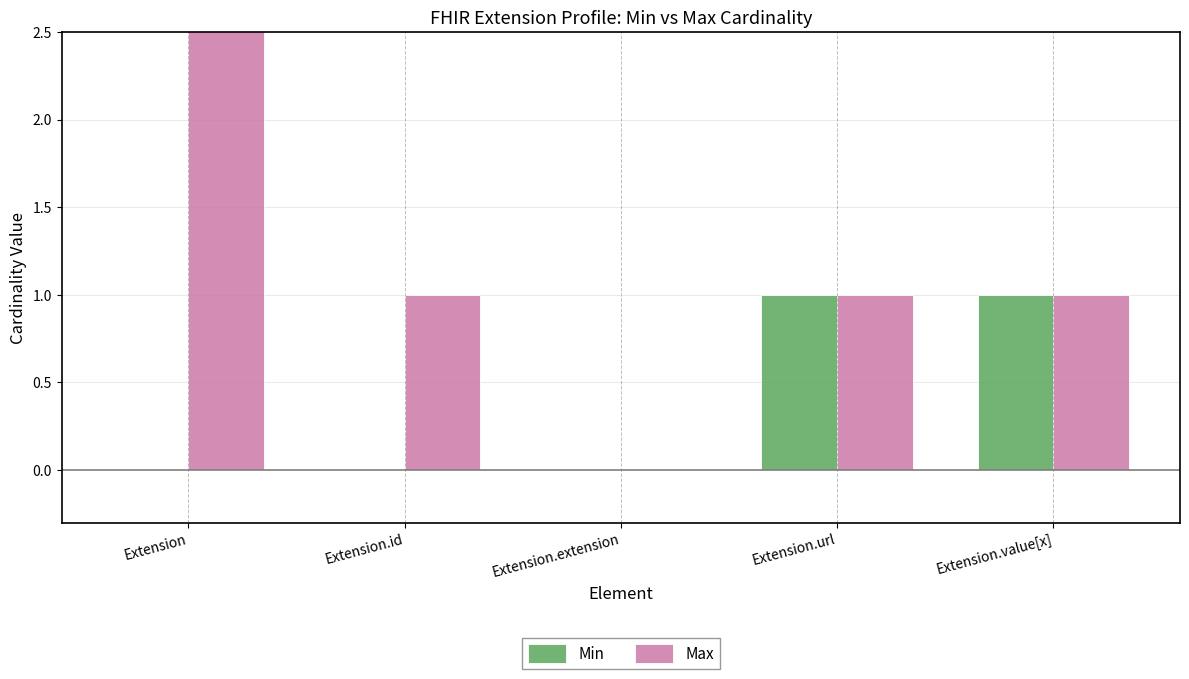

What is the label of the 5th bar from the right?

Extension